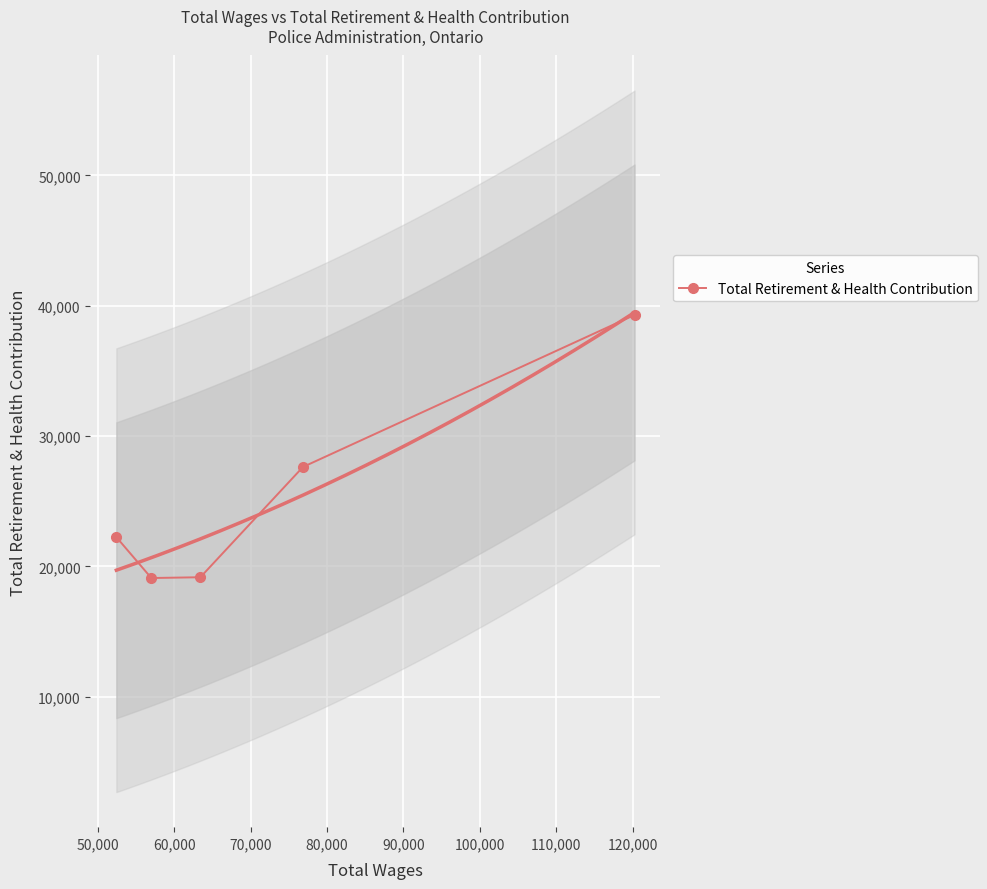

True or false: the data has more than 0 interior local peaks.

False